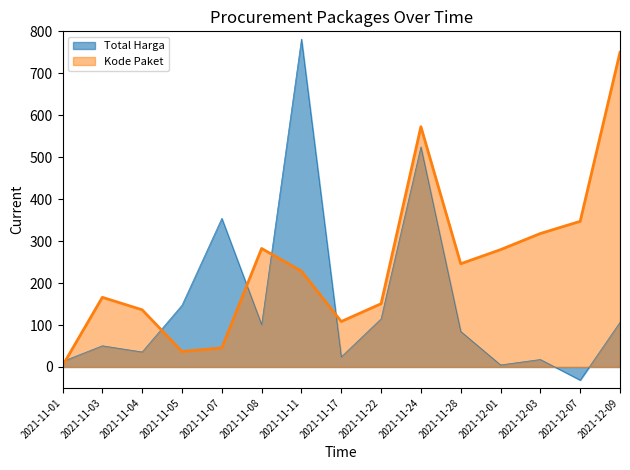

Which series has the largest total across all categories?

Kode Paket